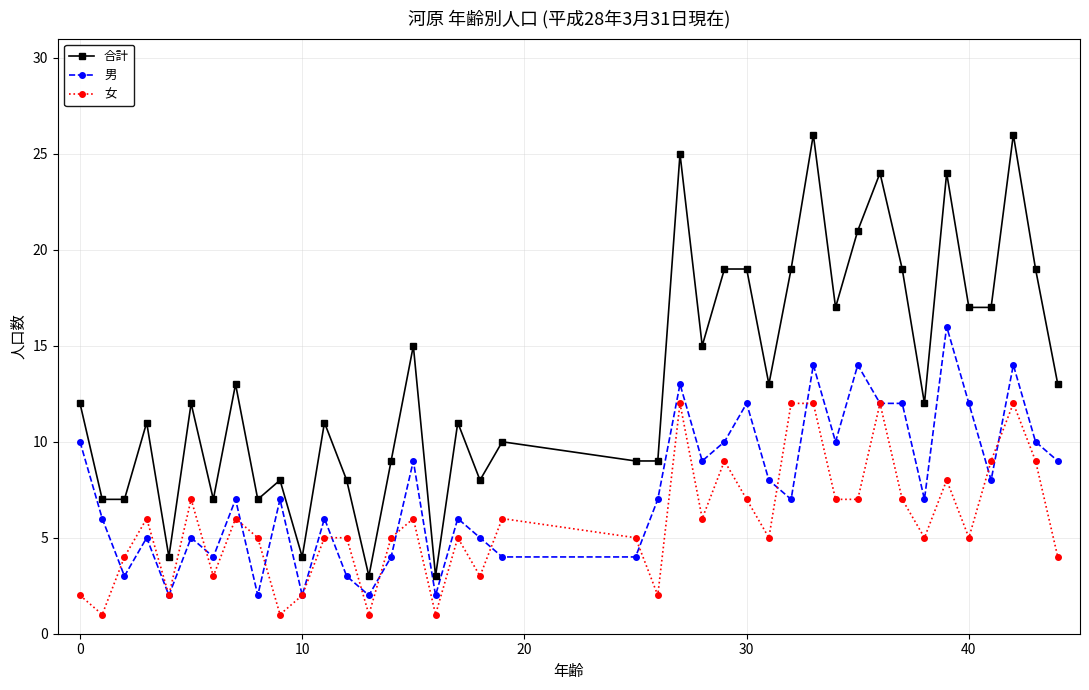

True or false: 女 and 合計 intersect in this chart.

False